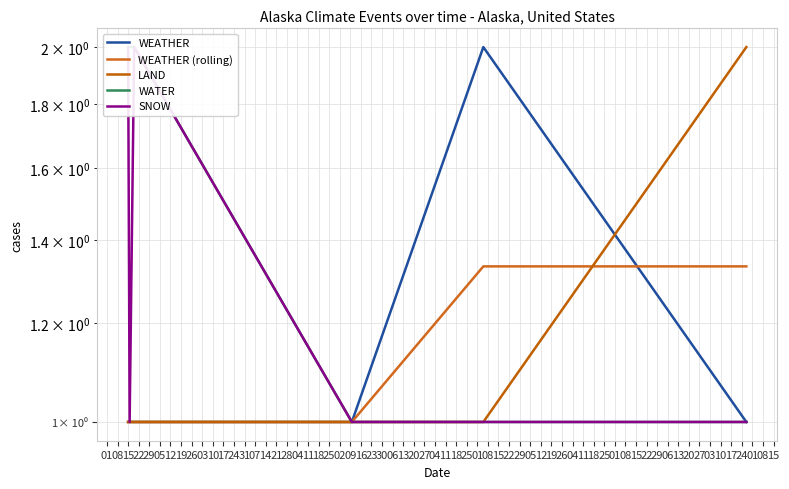

Read the WEATHER value at 08.

1.0